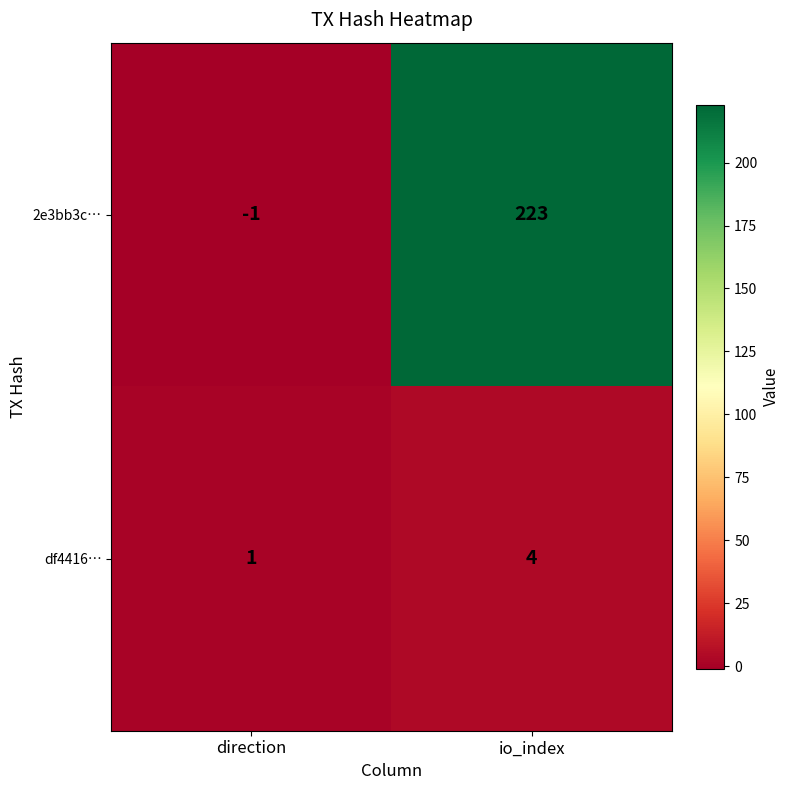

Where is 2e3bb3c… nearest to the value 111?

direction